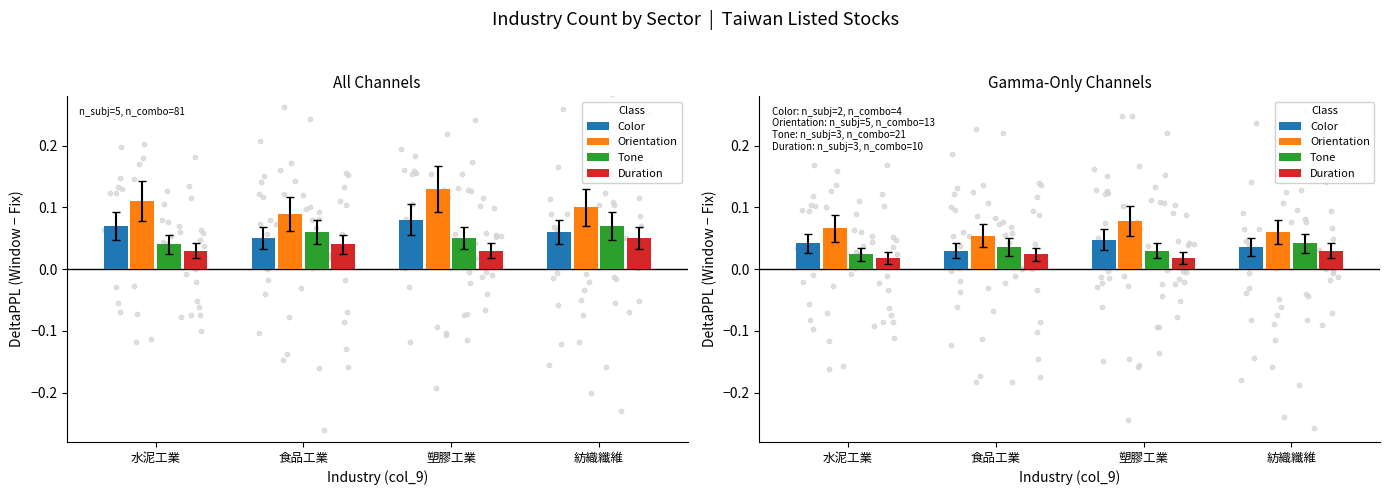

What are all the series names shown in the legend?

Color, Orientation, Tone, Duration